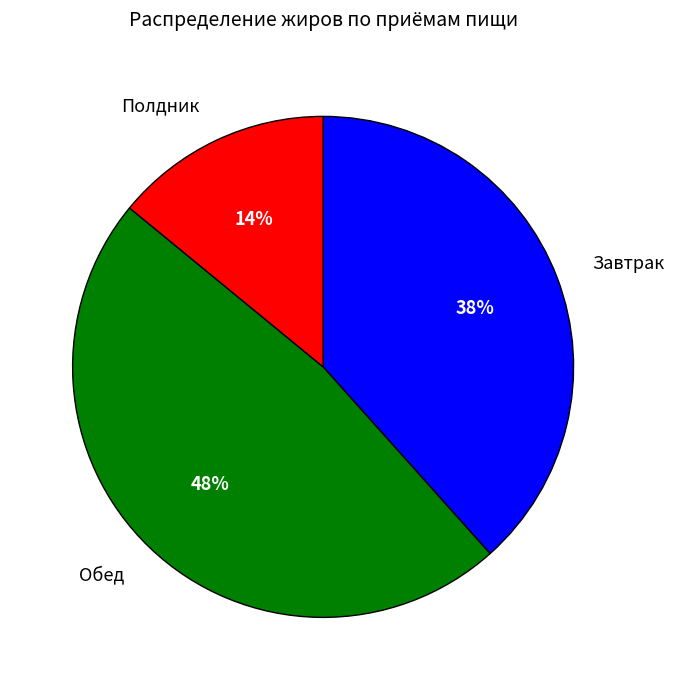

Which has a higher value, Обед or Полдник?

Обед